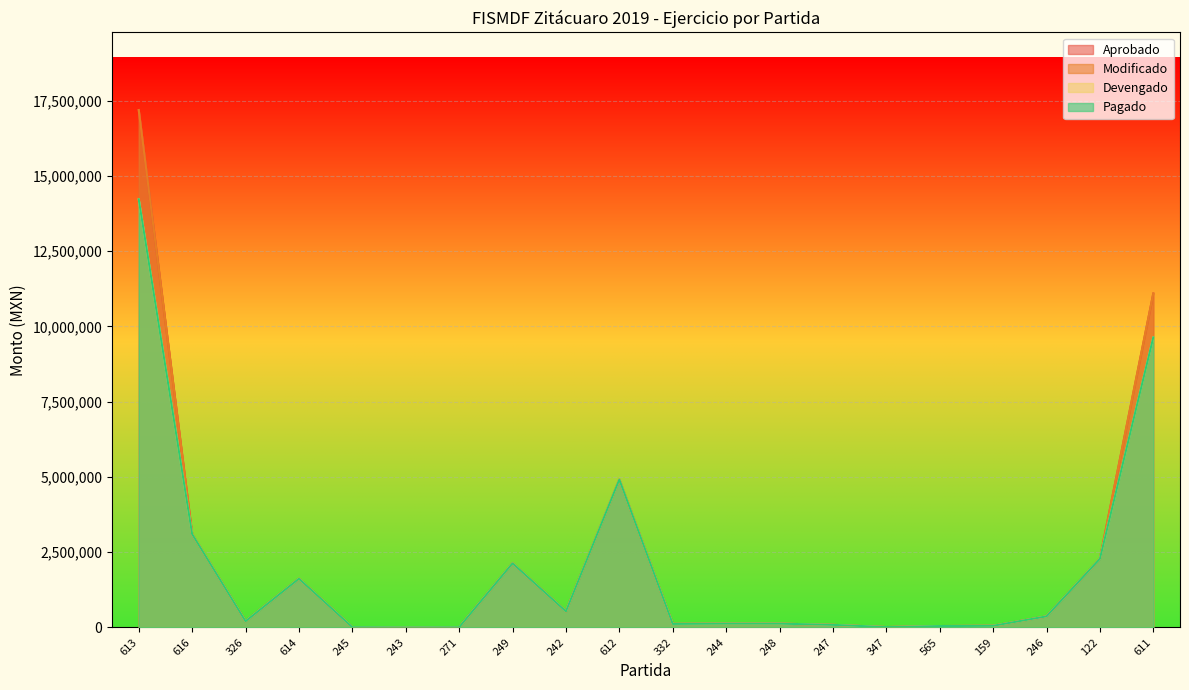

List the series in order of their peak value, highest first.

Aprobado, Modificado, Devengado, Pagado